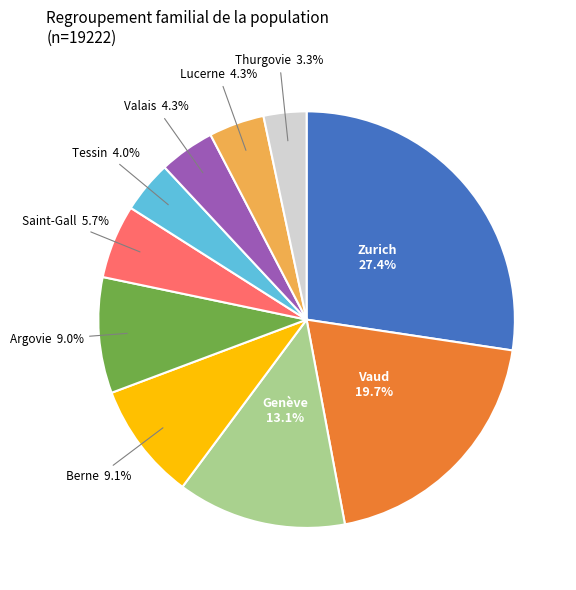

What is the ratio of the value at Berne to the value at Tessin?

2.3